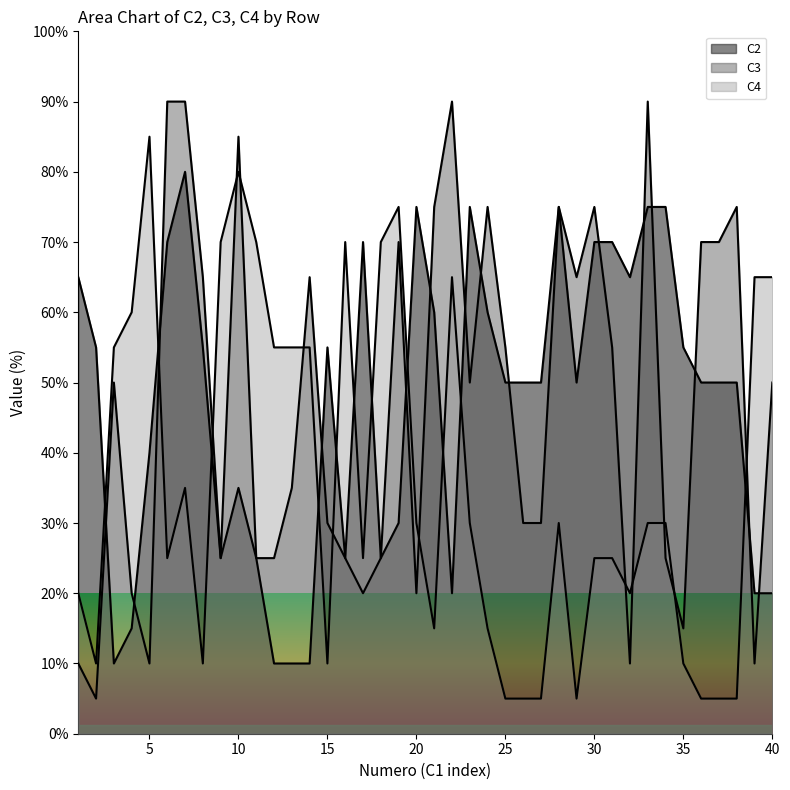

How many interior local valleys does the C4 series have?

8